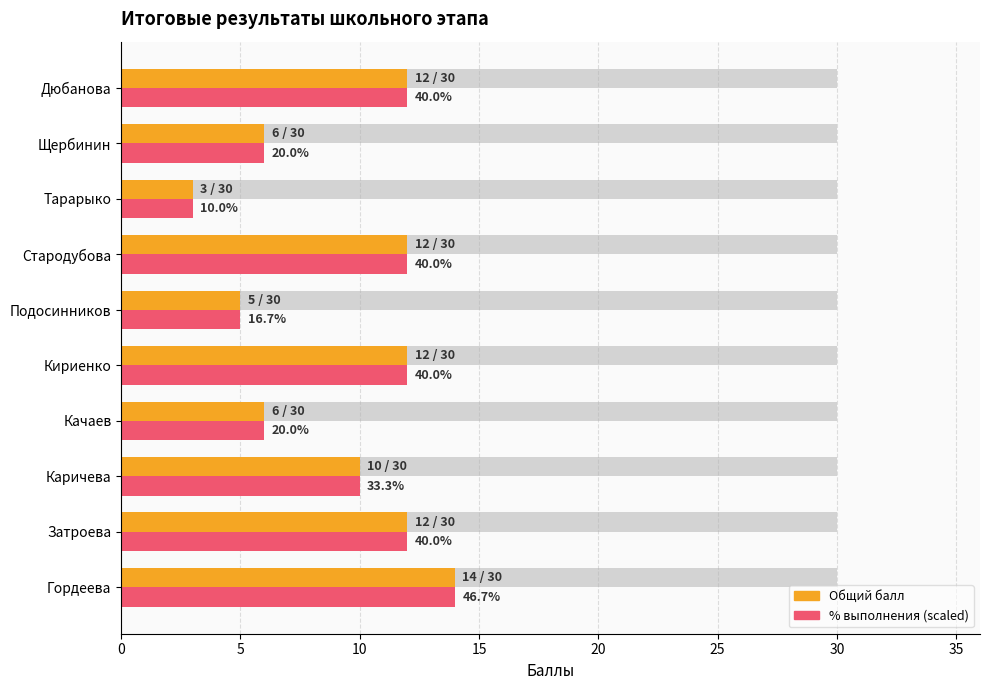

What is the maximum value shown in the chart?

30